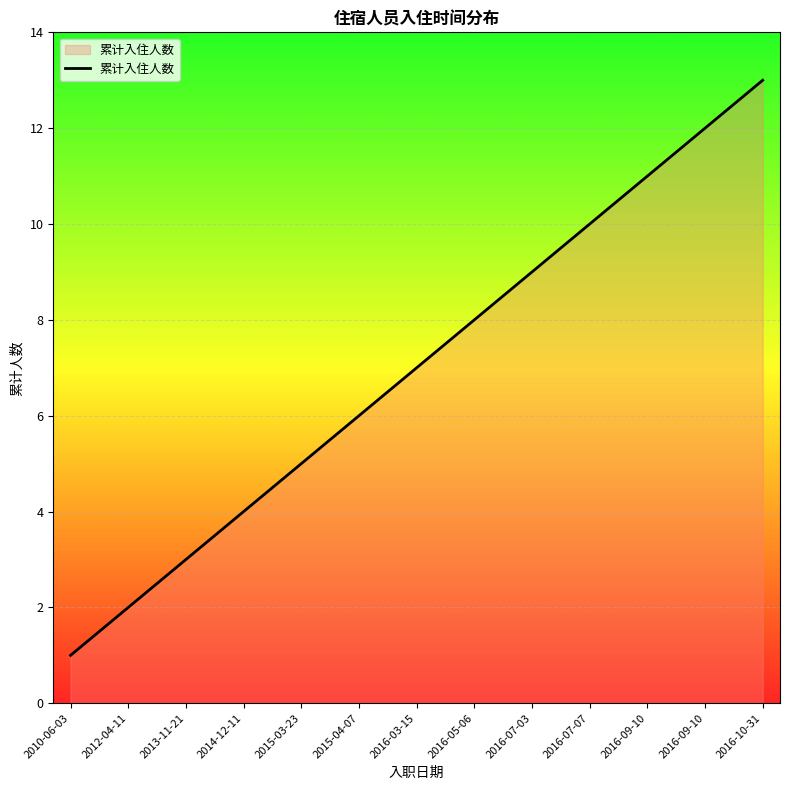

Does the chart have visible grid lines?

Yes